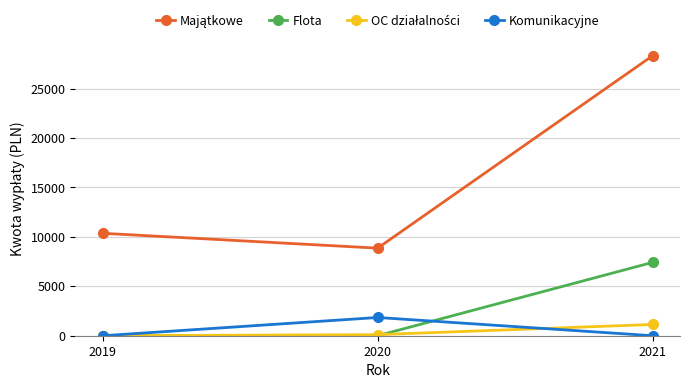

Which label corresponds to the largest value in the chart?

2021